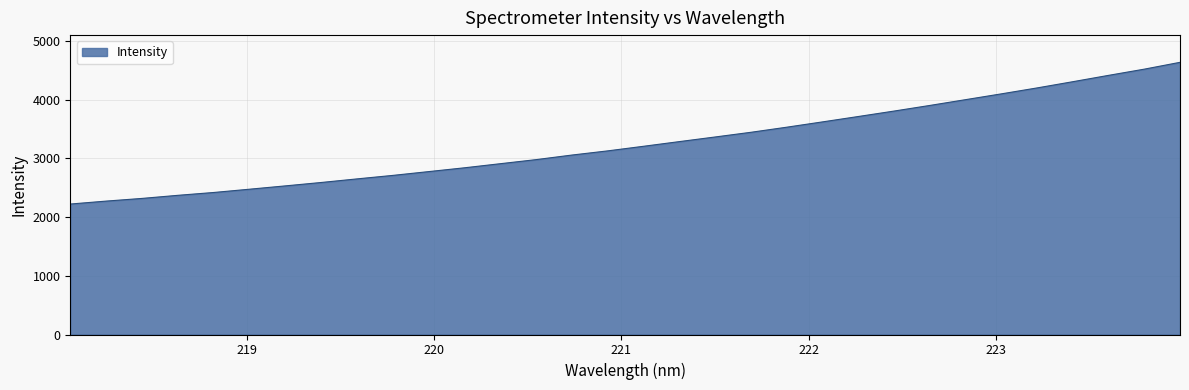

What is the smallest value displayed?

2220.7